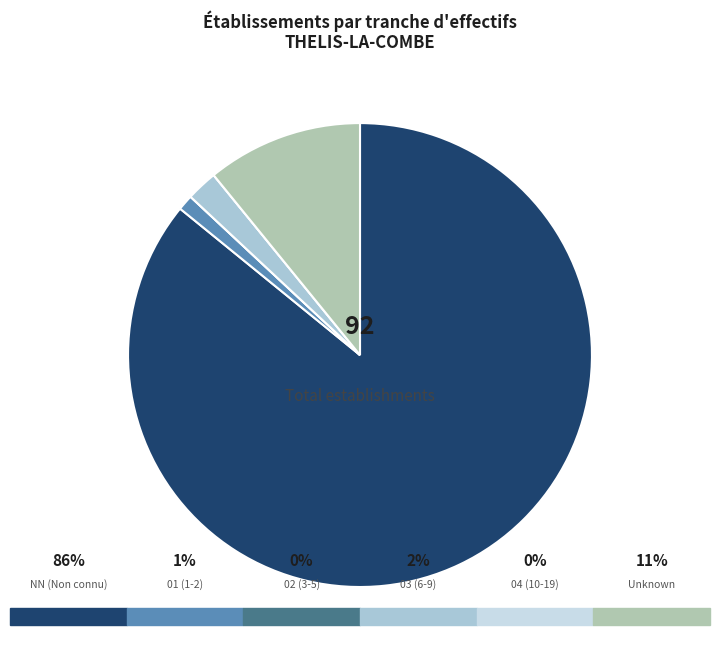

Does any single category account for the majority?

Yes